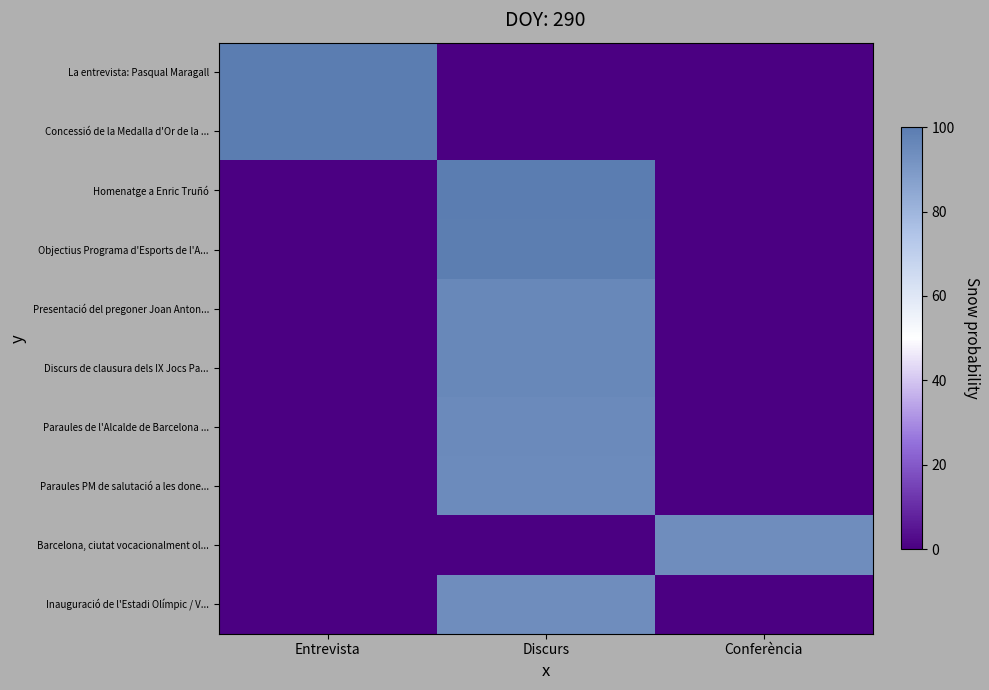

What is the total value across all series at Entrevista?

200.0